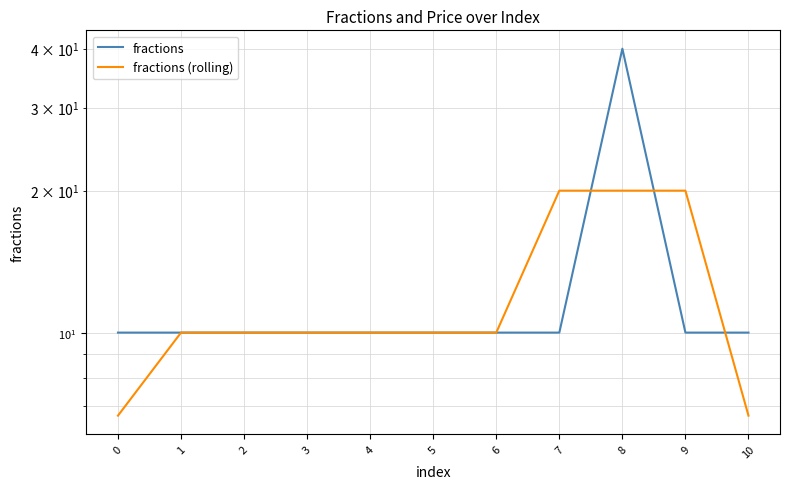

What is the difference between the maximum and minimum values in the fractions series?

30.0